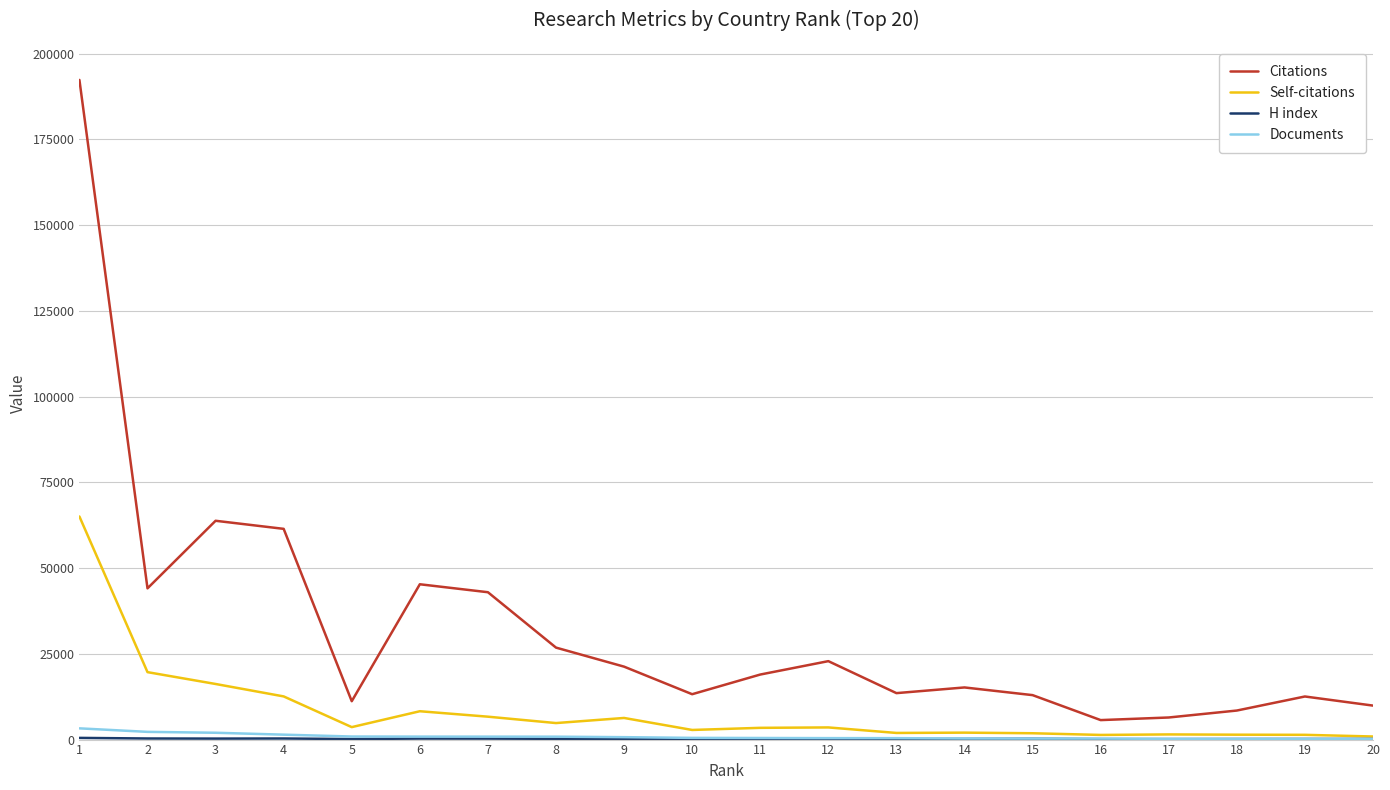

What is the maximum value for Citations?

192348